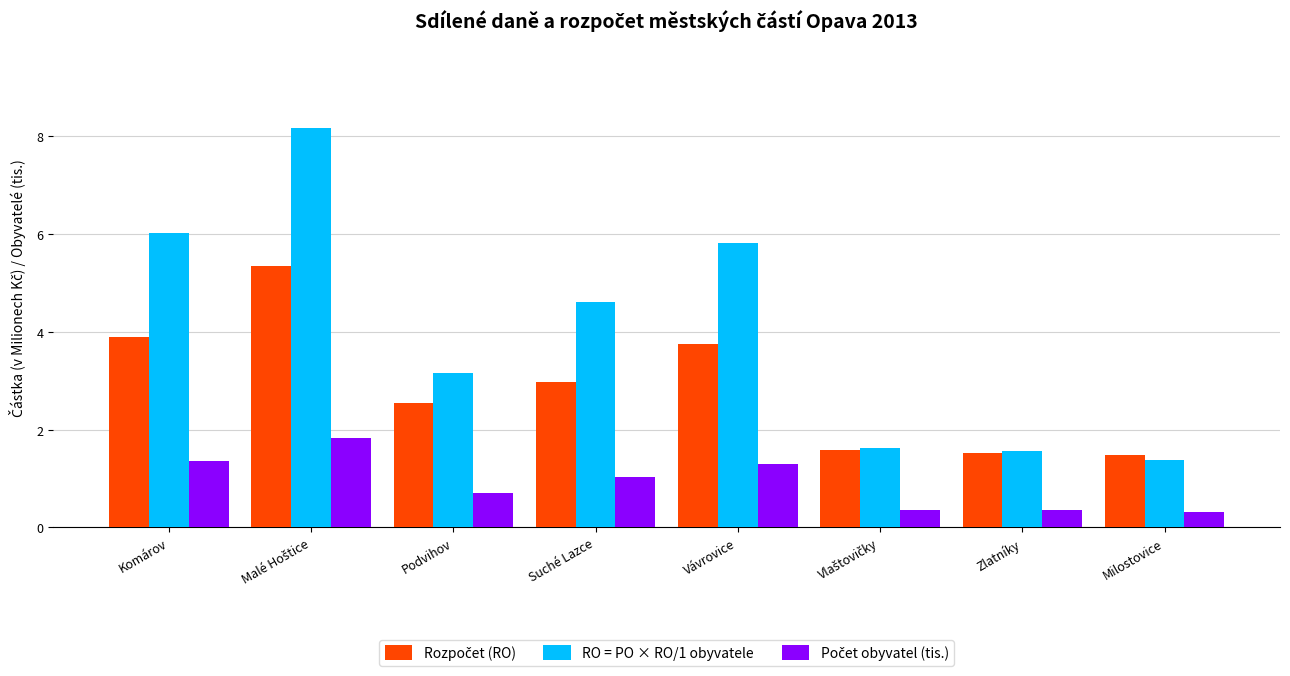

Which series changed the most between Podvihov and Zlatníky?

RO = PO × RO/1 obyvatele